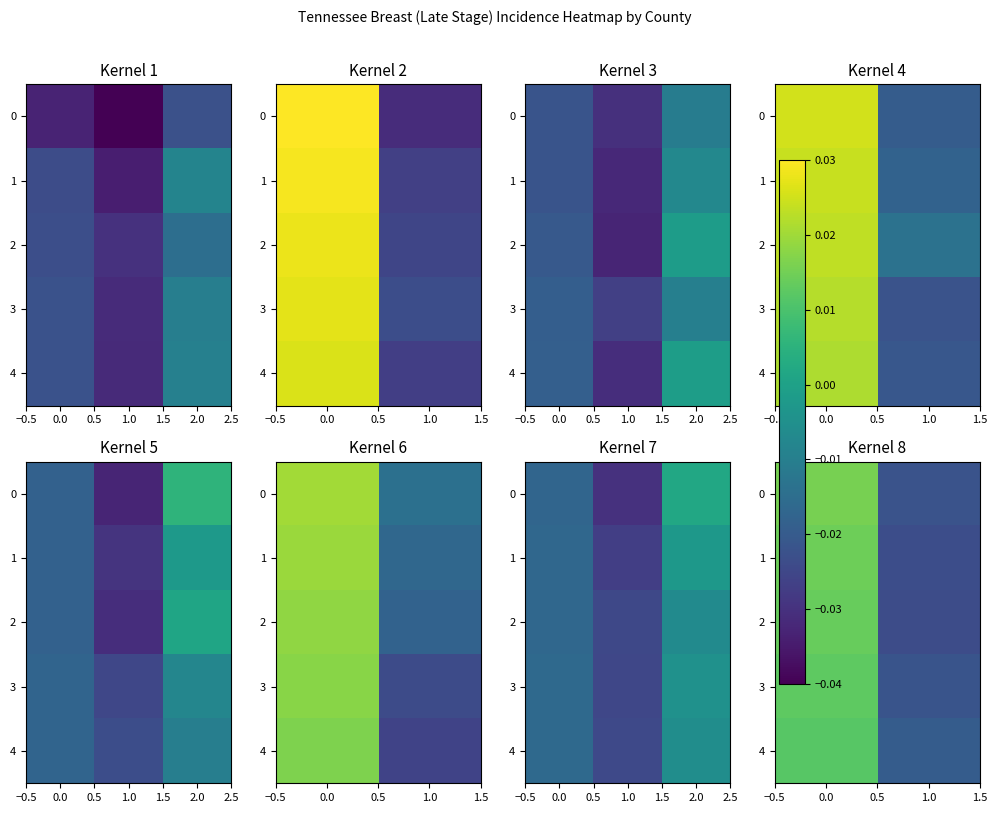

How many data points does each series have?

2